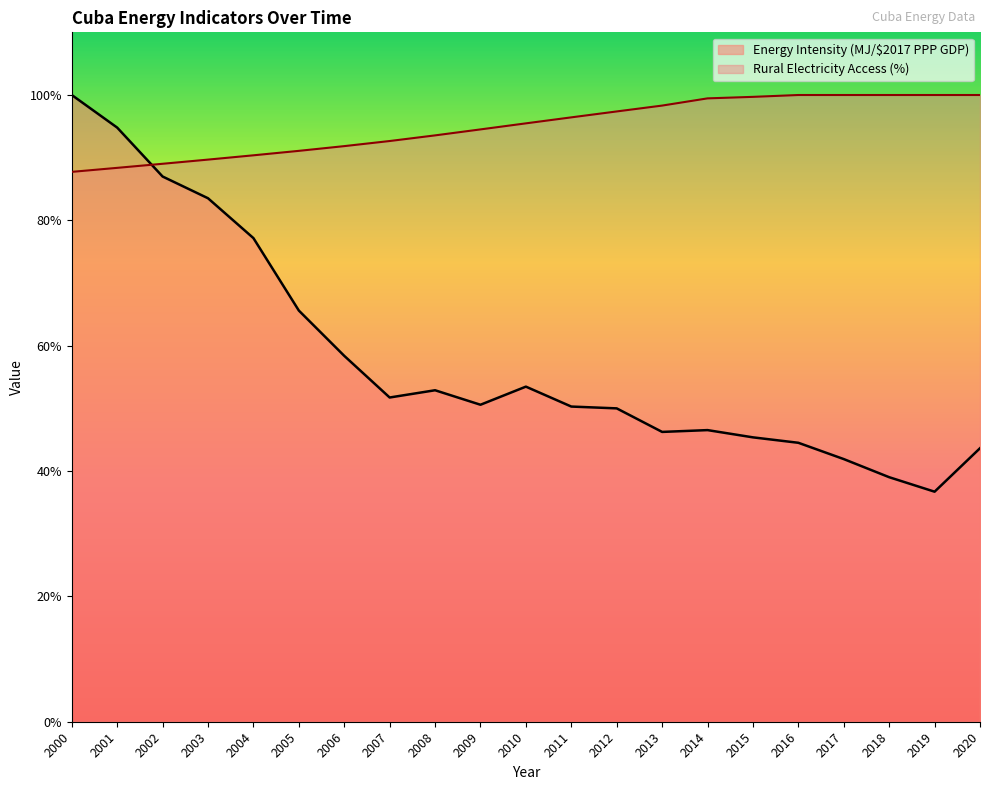

Which category has the highest value in the Rural Electricity Access (%) series?

2016